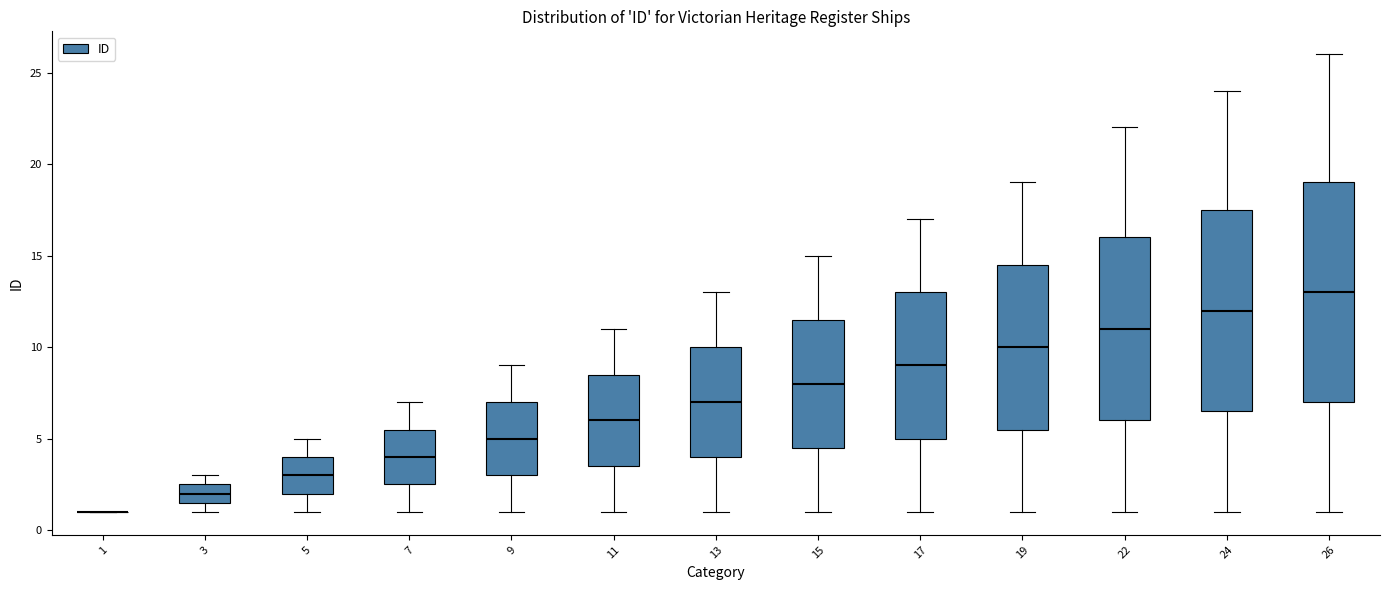

Reading left to right, read every box against the y-axis: the position of its median line, the range the box covers, and the ends of its whiskers. The values are not printed on the chart, so give them approximately, as read against the axis.

1: box collapsed to a line at 1.0, whiskers 1.0 to 1.0
3: median 2.0, box 1.5 to 2.5, whiskers 1.0 to 3.0
5: median 3.0, box 2.0 to 4.0, whiskers 1.0 to 5.0
7: median 4.0, box 2.5 to 5.5, whiskers 1.0 to 7.0
9: median 5.0, box 3.0 to 7.0, whiskers 1.0 to 9.0
11: median 6.0, box 3.5 to 8.5, whiskers 1.0 to 11.0
13: median 7.0, box 4.0 to 10.0, whiskers 1.0 to 13.0
15: median 8.0, box 4.5 to 11.5, whiskers 1.0 to 15.0
17: median 9.0, box 5.0 to 13.0, whiskers 1.0 to 17.0
19: median 10.0, box 5.5 to 14.5, whiskers 1.0 to 19.0
22: median 11.0, box 6.0 to 16.0, whiskers 1.0 to 22.0
24: median 12.0, box 6.5 to 17.5, whiskers 1.0 to 24.0
26: median 13.0, box 7.0 to 19.0, whiskers 1.0 to 26.0